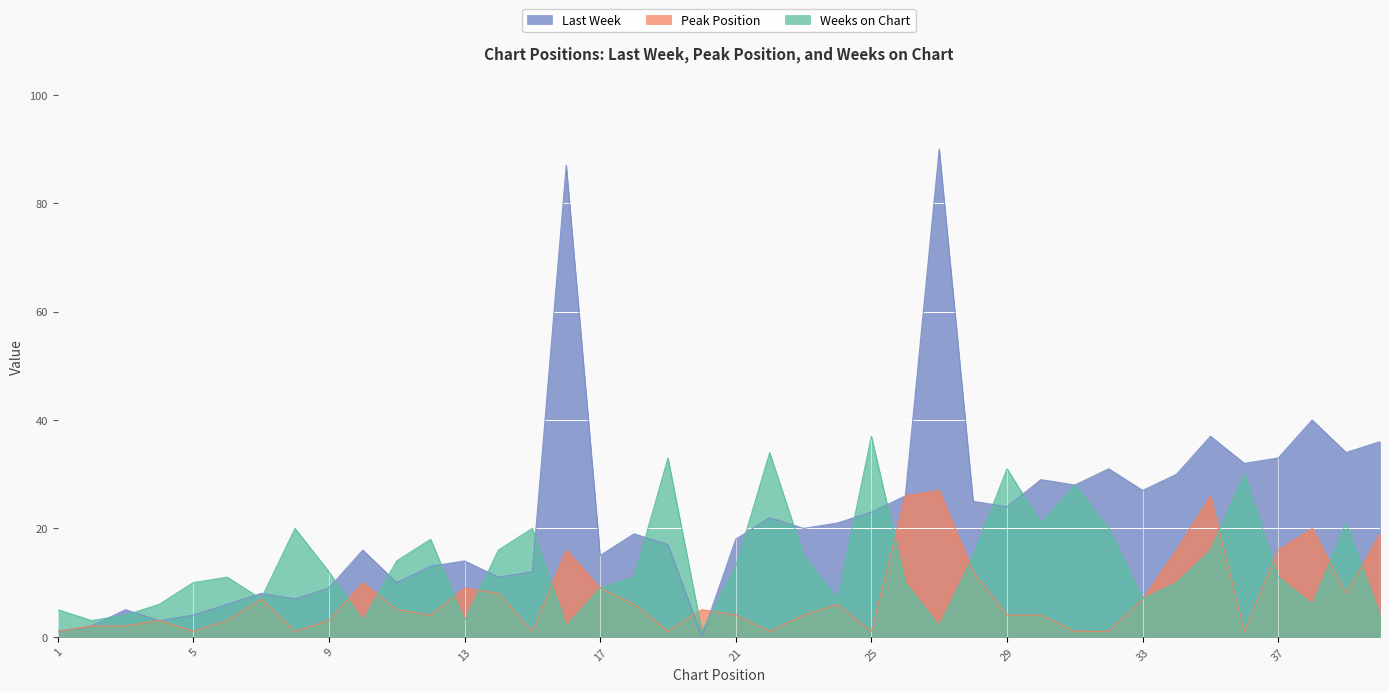

How many interior local valleys does the Peak Position series have?

9